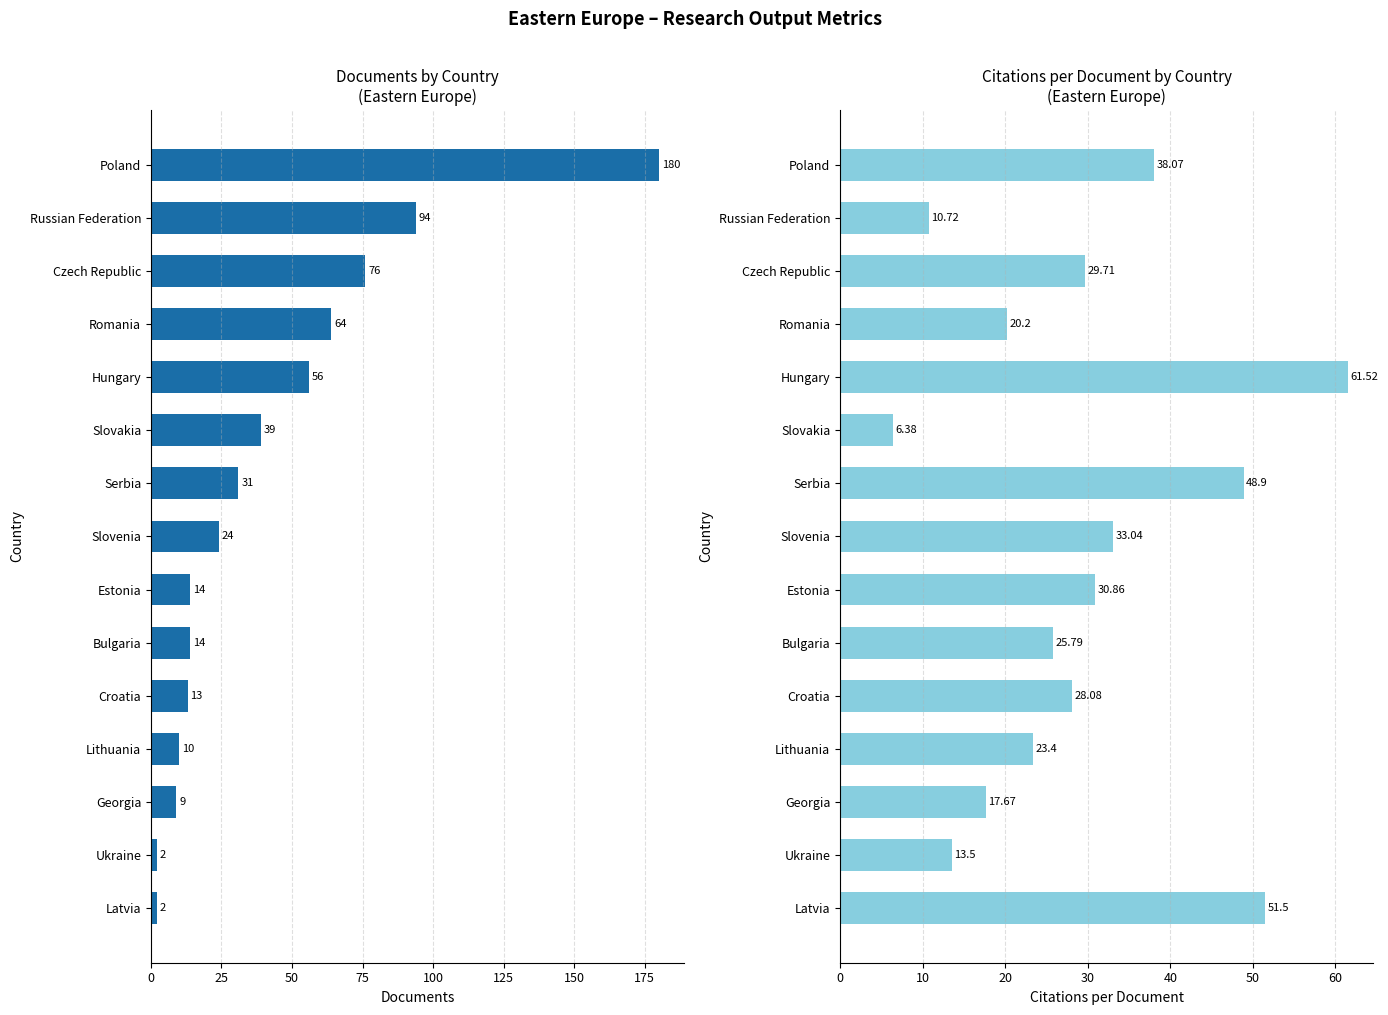

What is the maximum value for Citations per document?

61.5